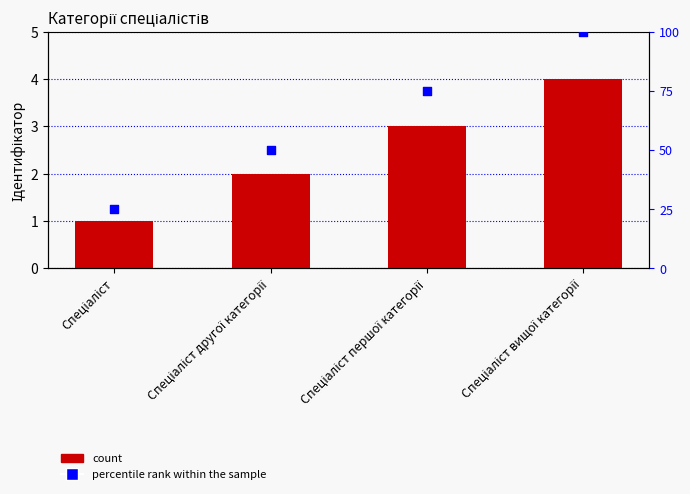

Which series has the largest total across all categories?

percentile rank within the sample